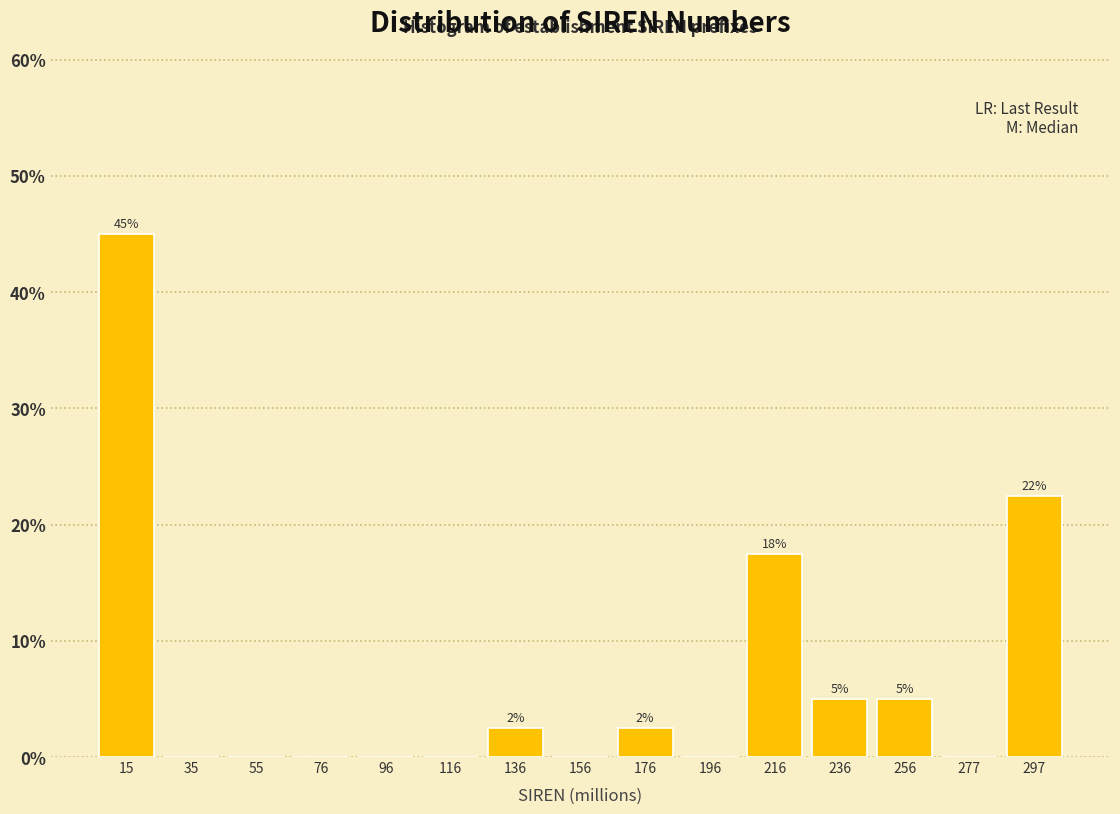

Reading left to right, what are all the values shown in this chart?

15=45.0	35=0.0	55=0.0	76=0.0	96=0.0	116=0.0	136=2.5	156=0.0	176=2.5	196=0.0	216=17.5	236=5.0	256=5.0	277=0.0	297=22.5